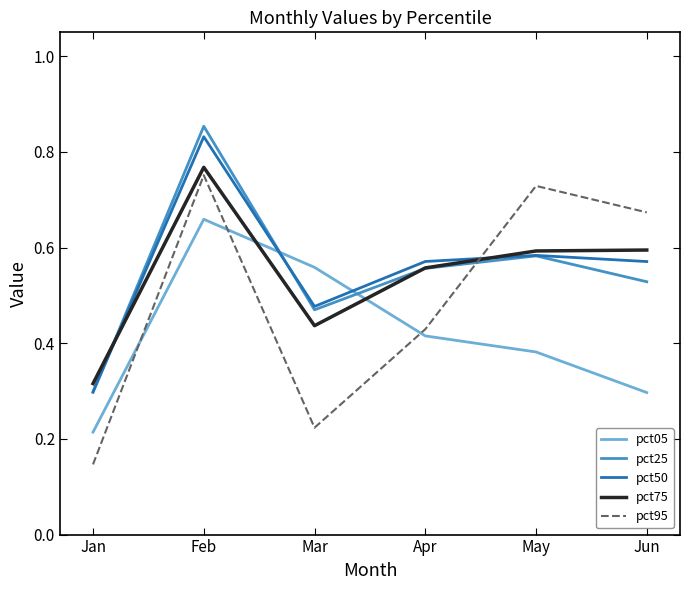

Between Feb and Mar, which series saw the biggest shift?

pct95